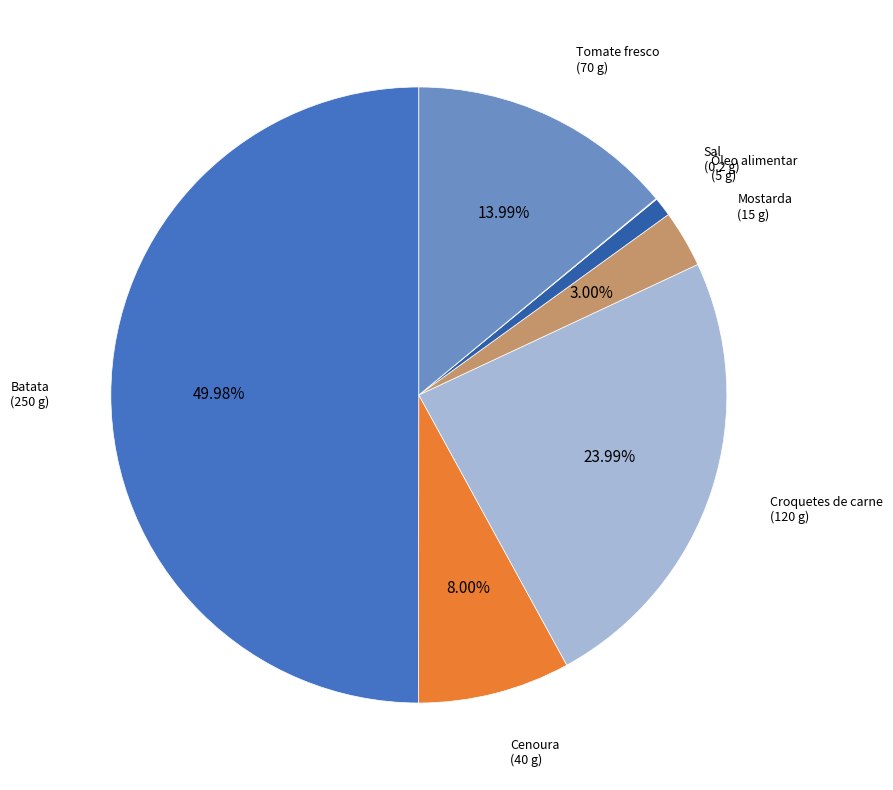

Combined, do Cenoura and Mostarda account for over 50%?

No